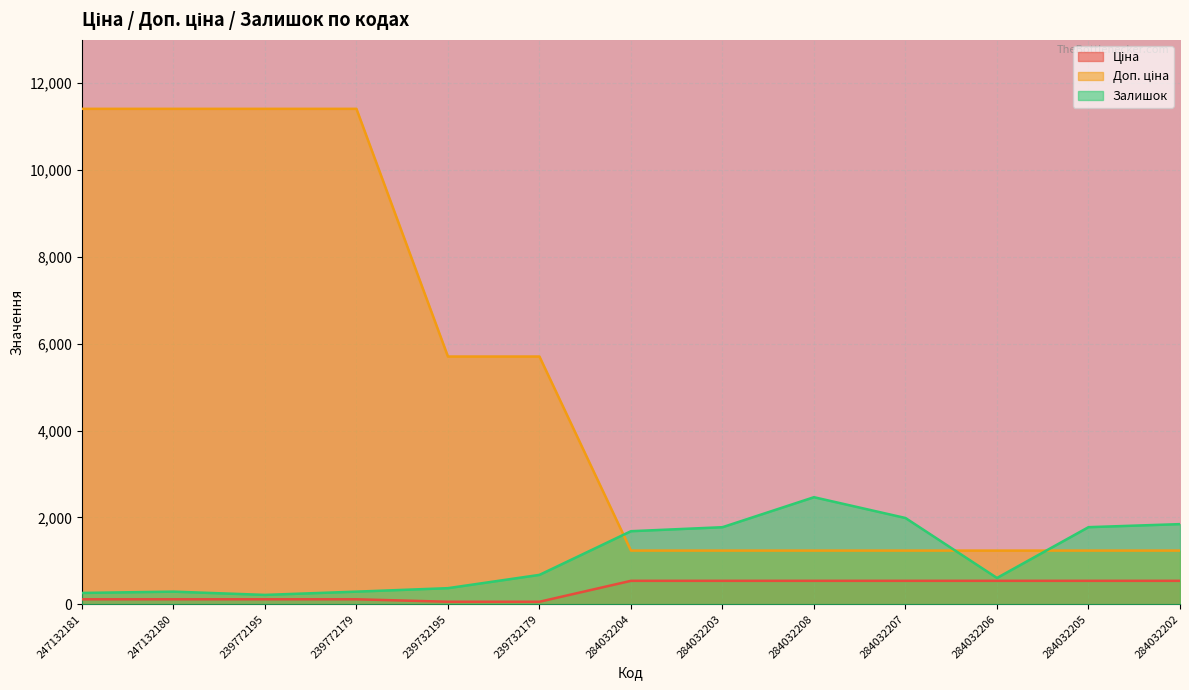

Count the number of data series in this chart.

3